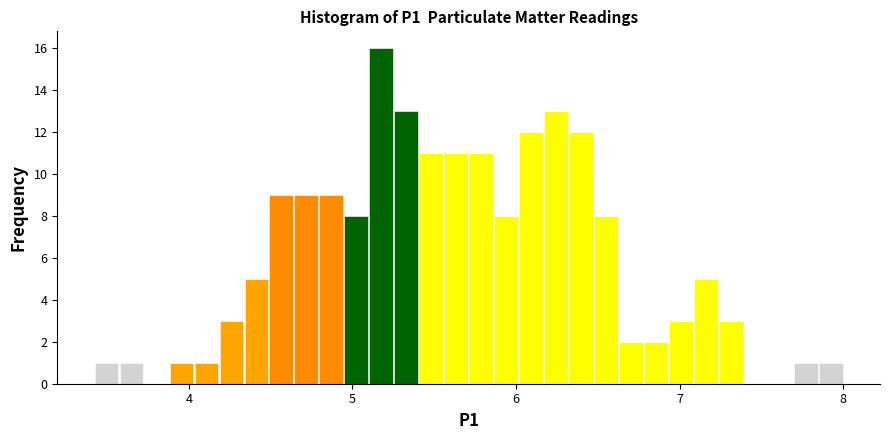

Read against the x-axis, roughly where is the centre of the tallest bar?

5.2